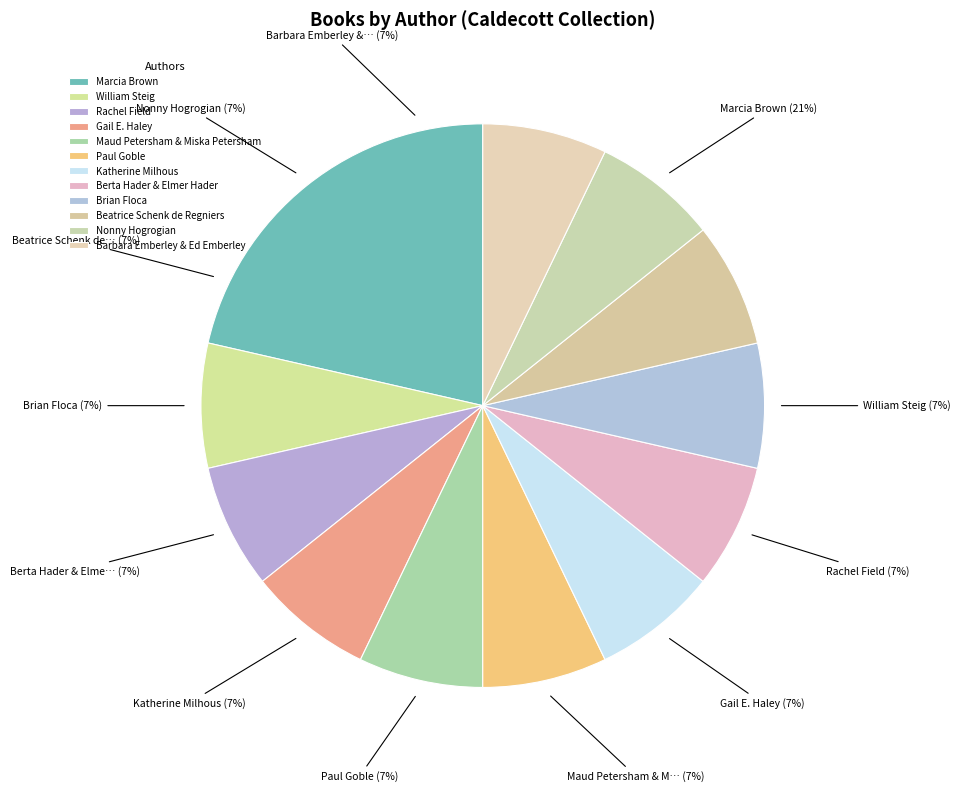

What portion of the pie excludes Maud Petersham & Miska Petersham?

92.9%